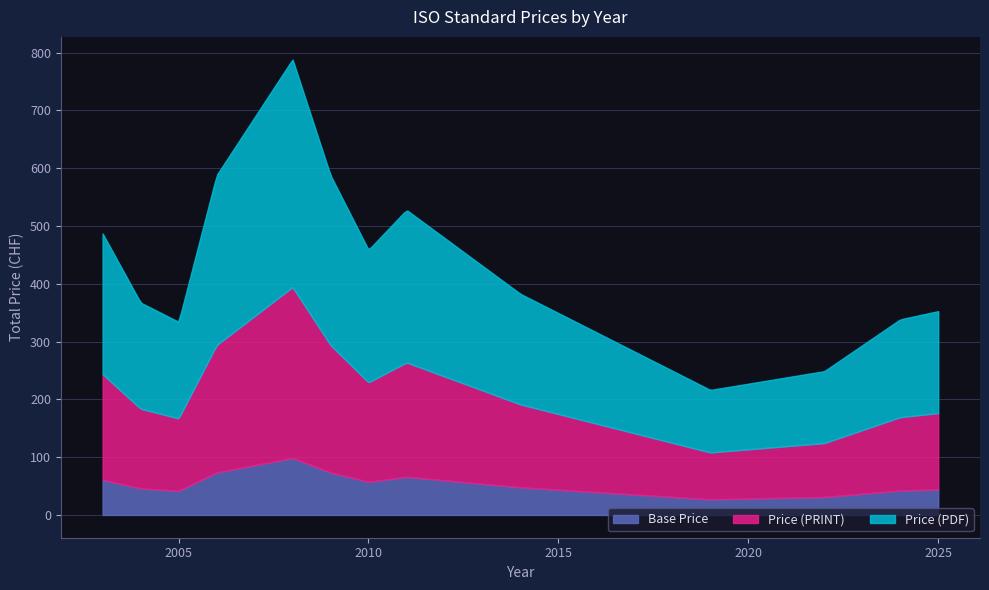

What is the difference between the maximum and minimum values in the Base Price series?

71.4